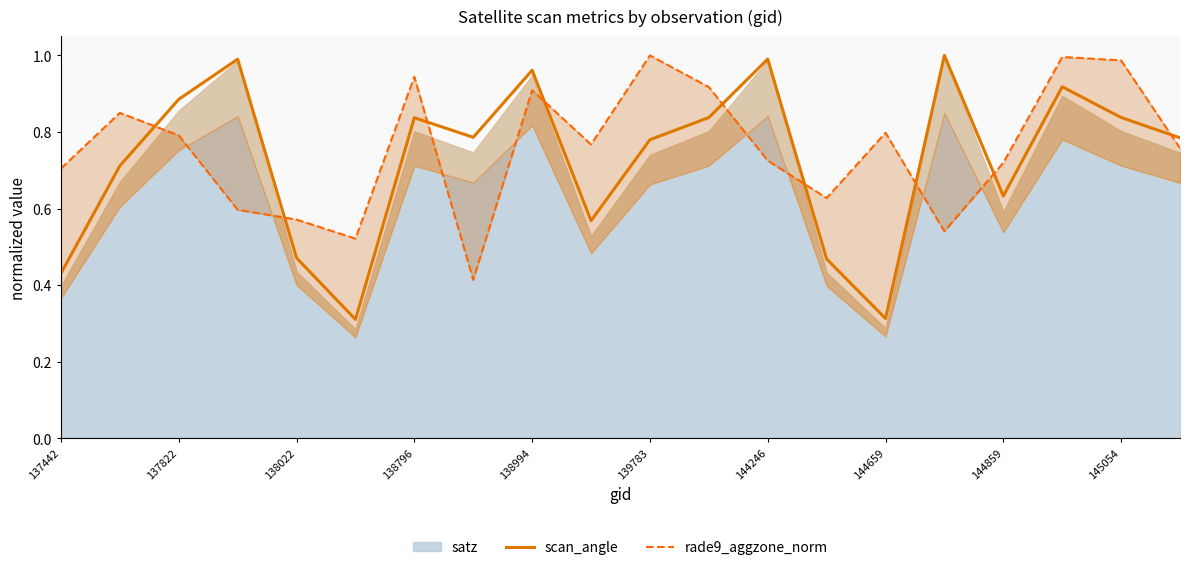

How many interior local peaks does the scan_angle series have?

6